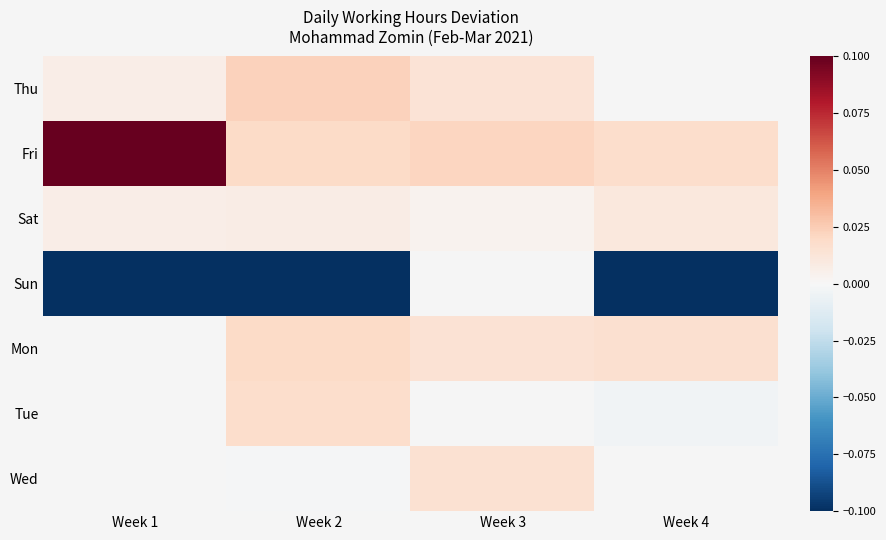

Count the number of categories in the chart.

4